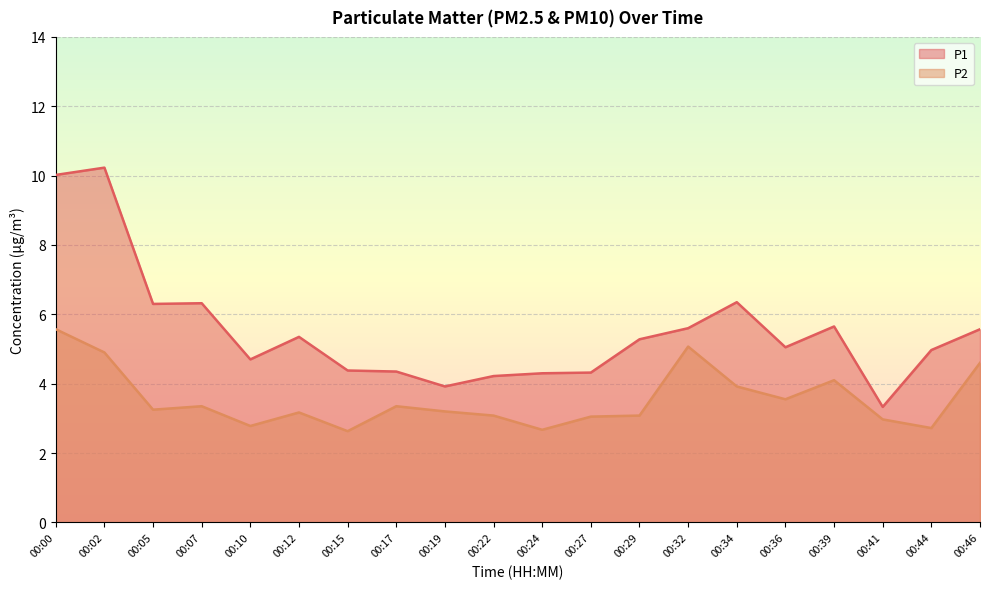

Rank the series at 00:24 from highest to lowest value.

P1, P2